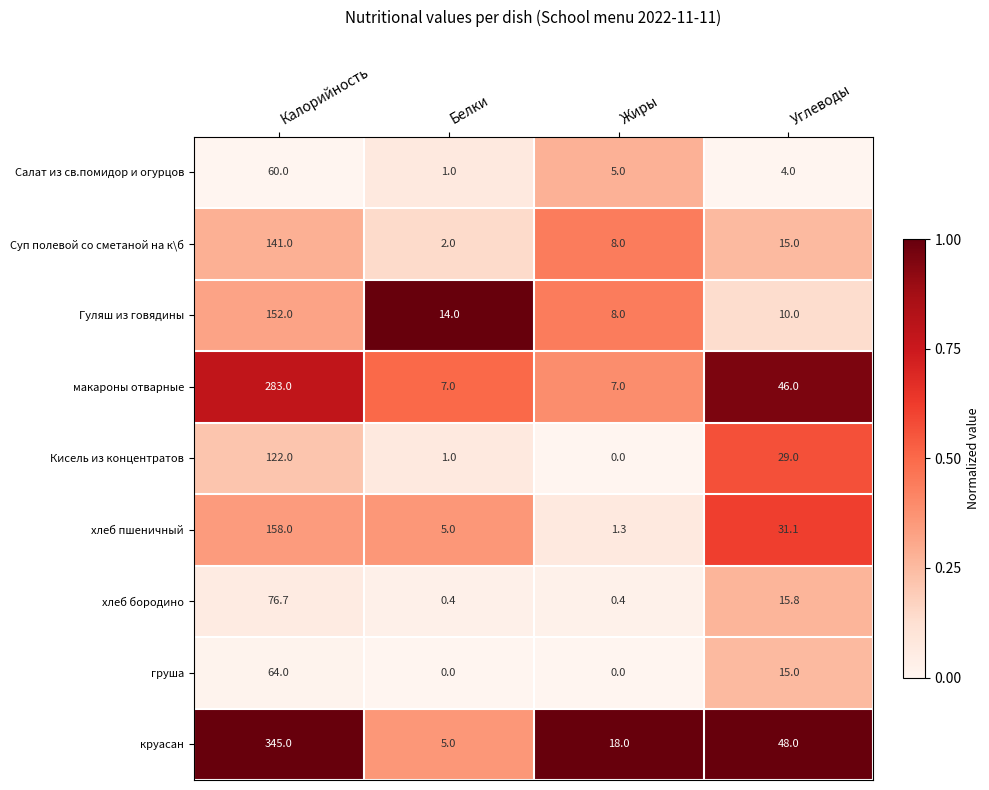

What is the spread (max minus min) of values at Белки?

14.0